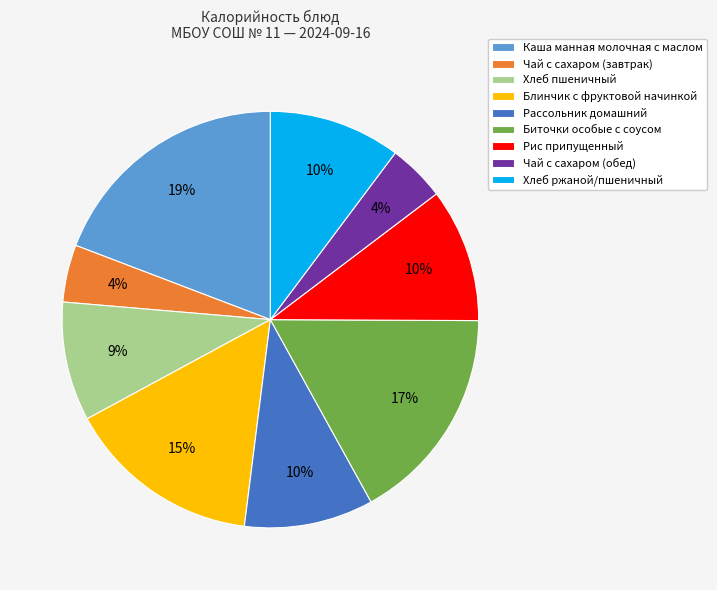

To the nearest percent, what portion does Чай с сахаром (обед) represent?

4%